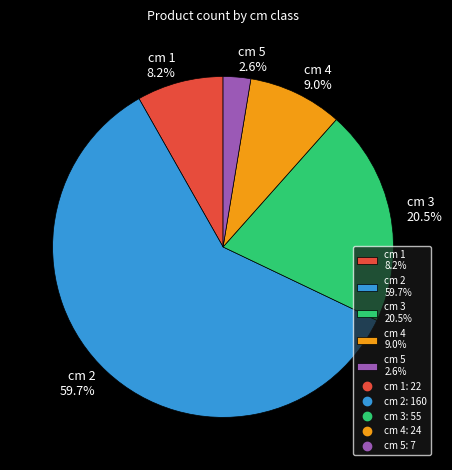

How many slices are in this pie chart?

5